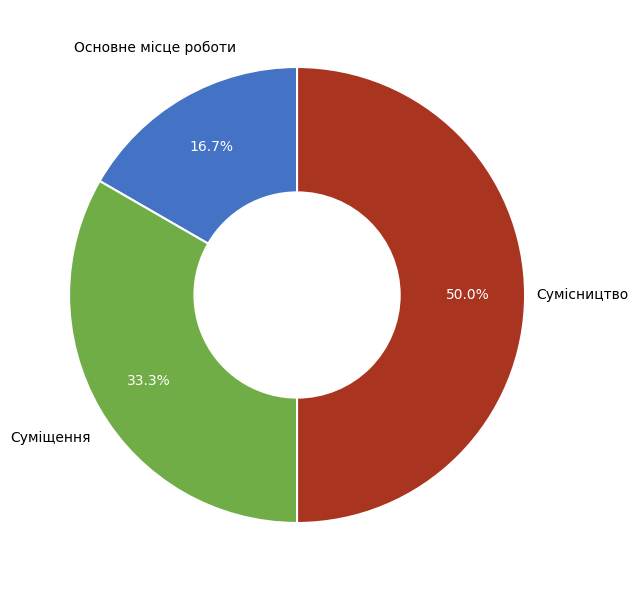

What is the smallest slice in the pie chart?

Основне місце роботи